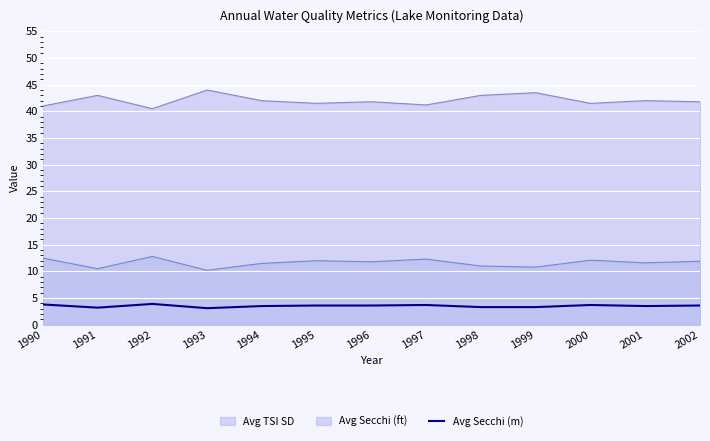

Which category has the highest value across all series?

1993